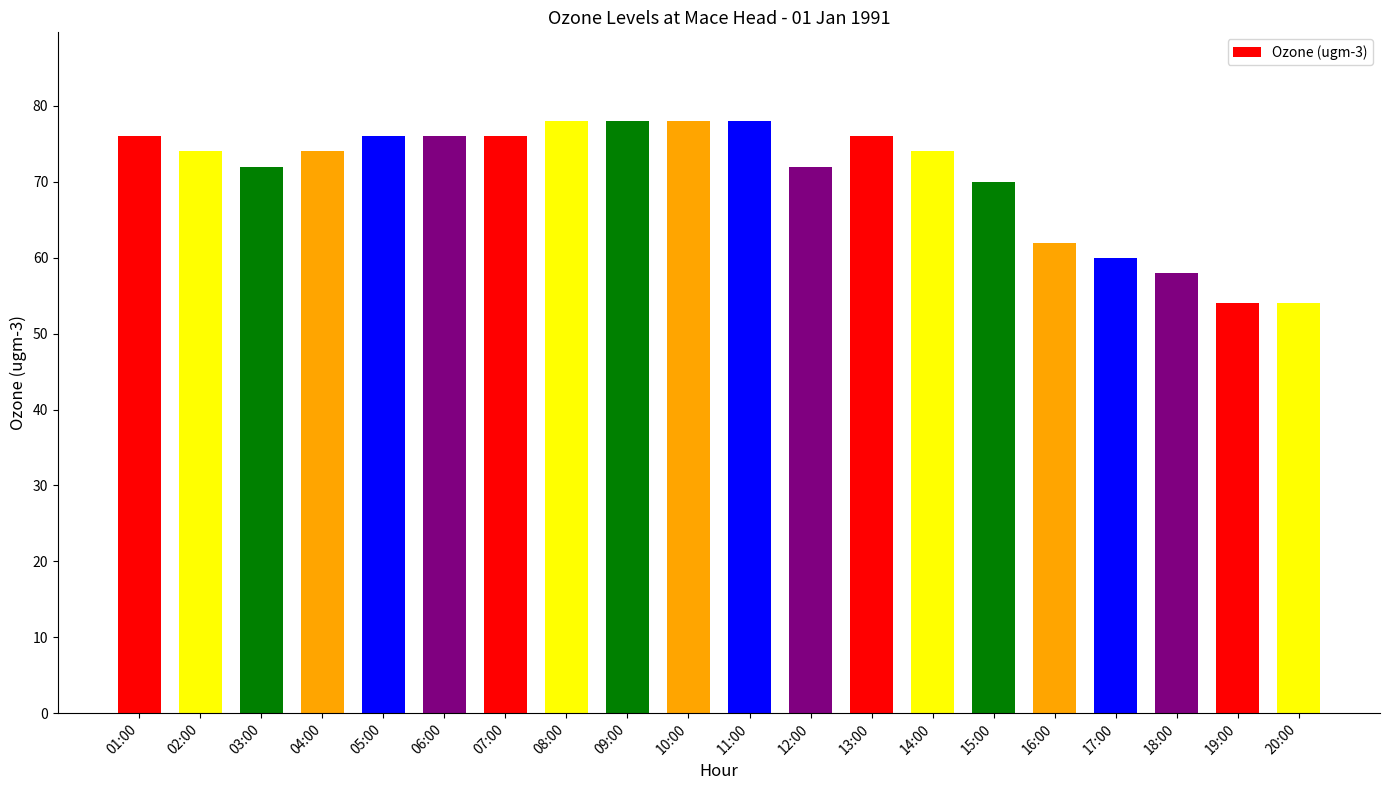

What is the greatest value displayed?

78